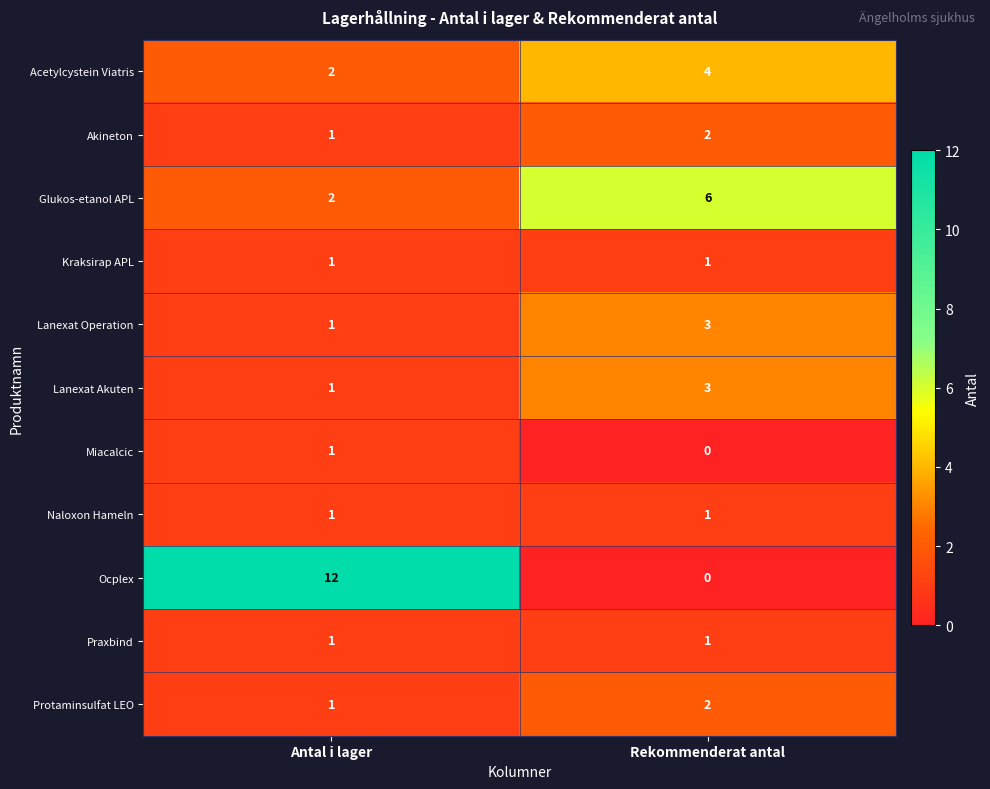

Between Antal i lager and Rekommenderat antal, which series saw the biggest shift?

Ocplex